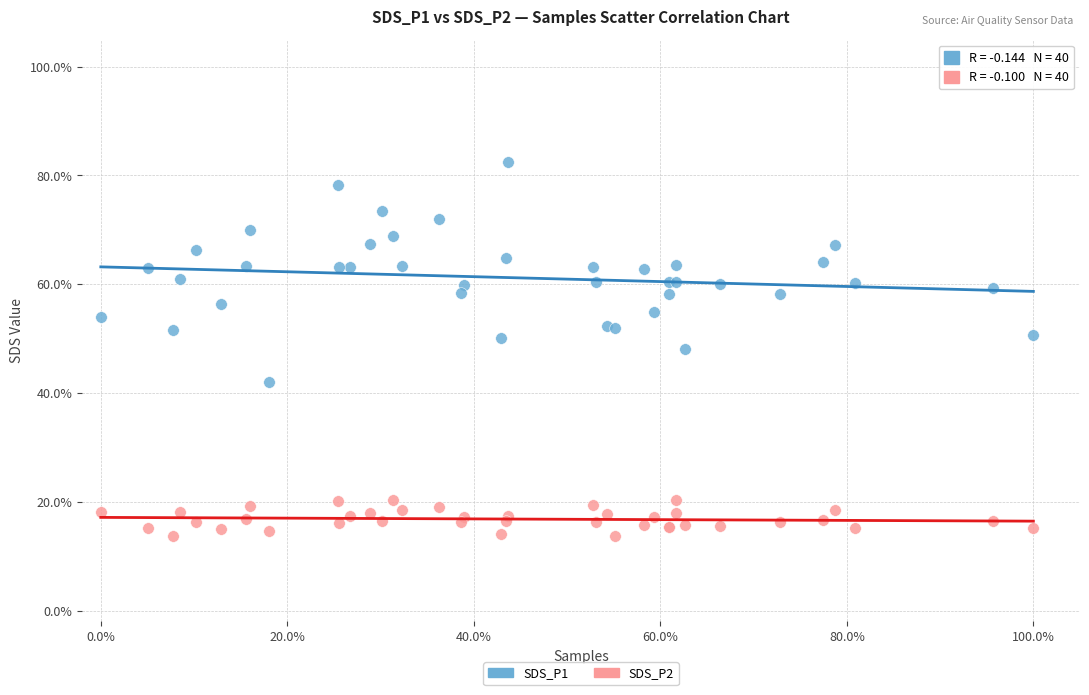

Which series has the widest spread of Y values?

SDS_P1